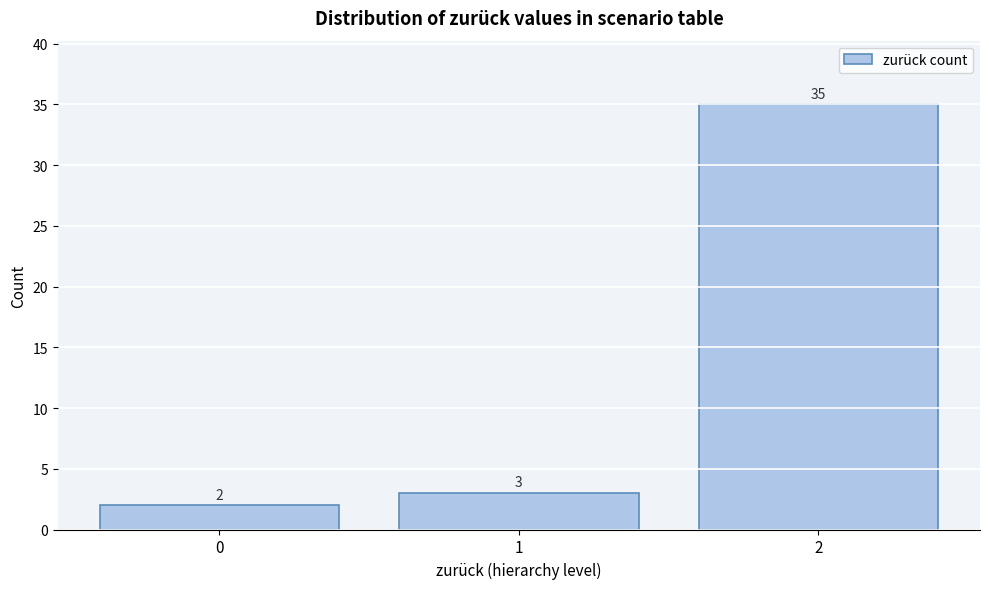

Reading right to left, extract all data points from this chart.

2=35	1=3	0=2